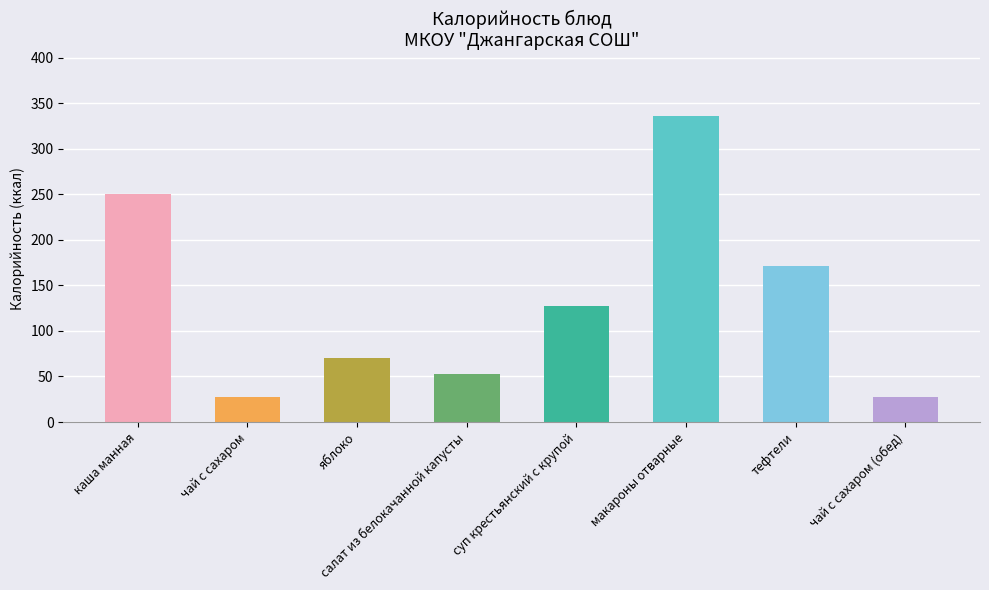

What is the difference between the values at чай с сахаром (обед) and суп крестьянский с крупой?

99.3